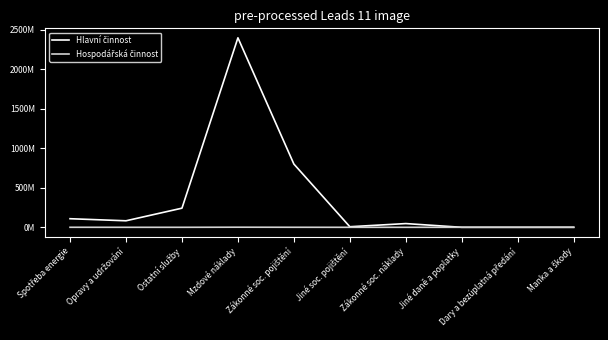

Rank the categories by Hospodářská činnost value from highest to lowest.

Mzdové náklady, Zákonné soc. pojištění, Spotřeba energie, Opravy a udržování, Ostatní služby, Zákonné soc. náklady, Jiné soc. pojištění, Jiné daně a poplatky, Dary a bezúplatná předání, Manka a škody